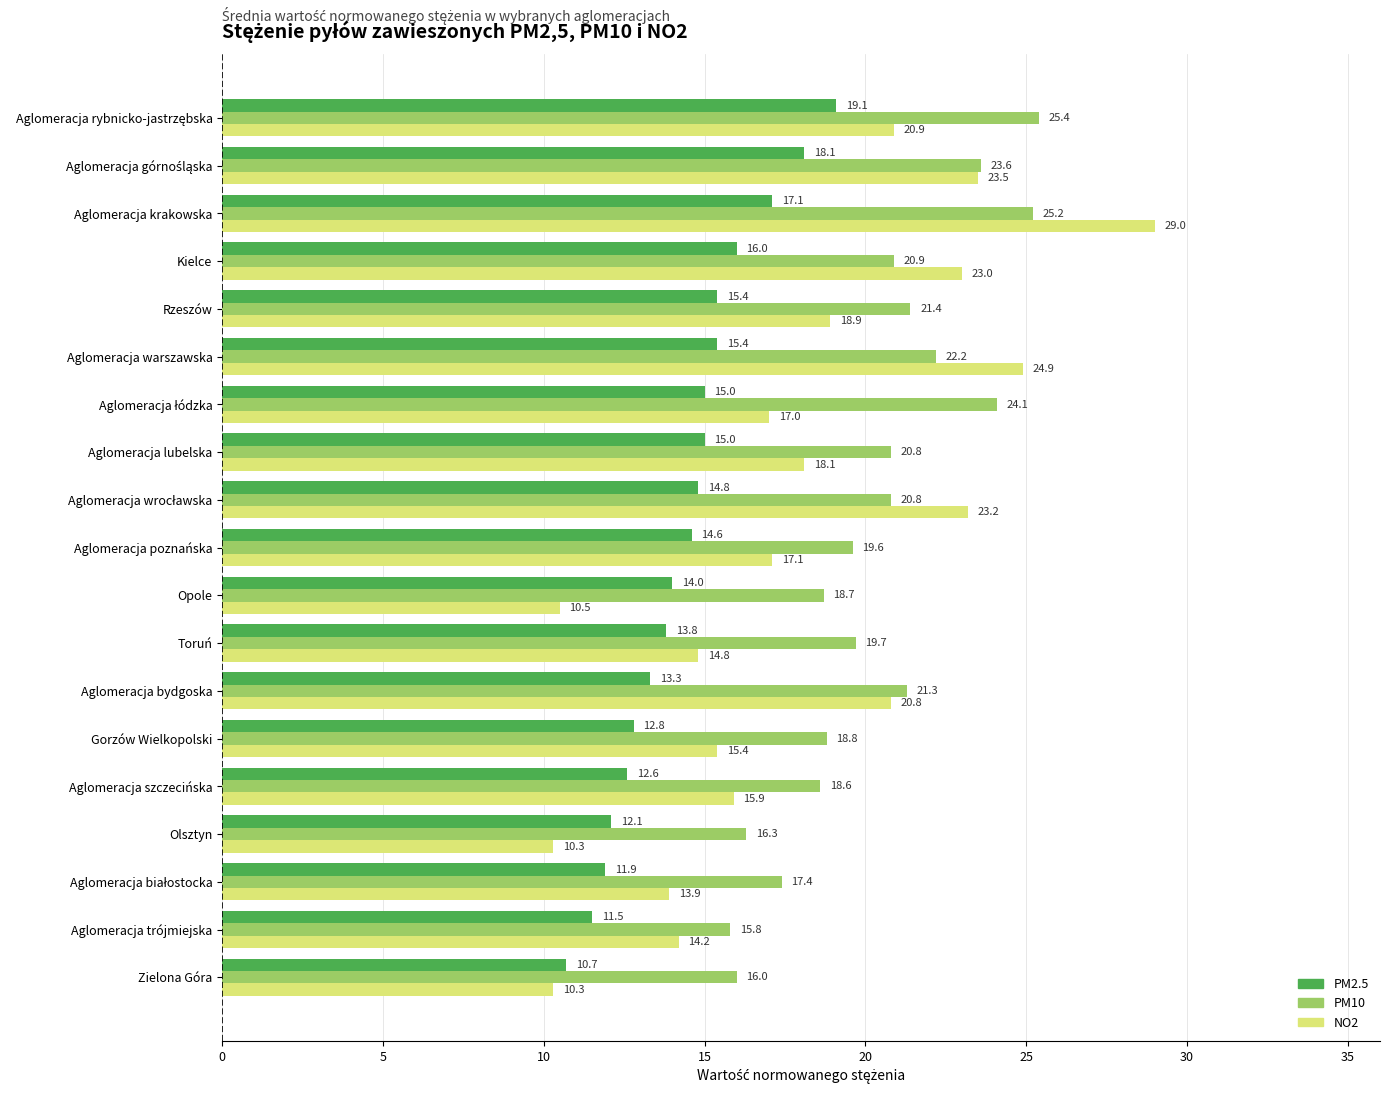

What is the difference between the highest and lowest values at Aglomeracja szczecińska?

6.0